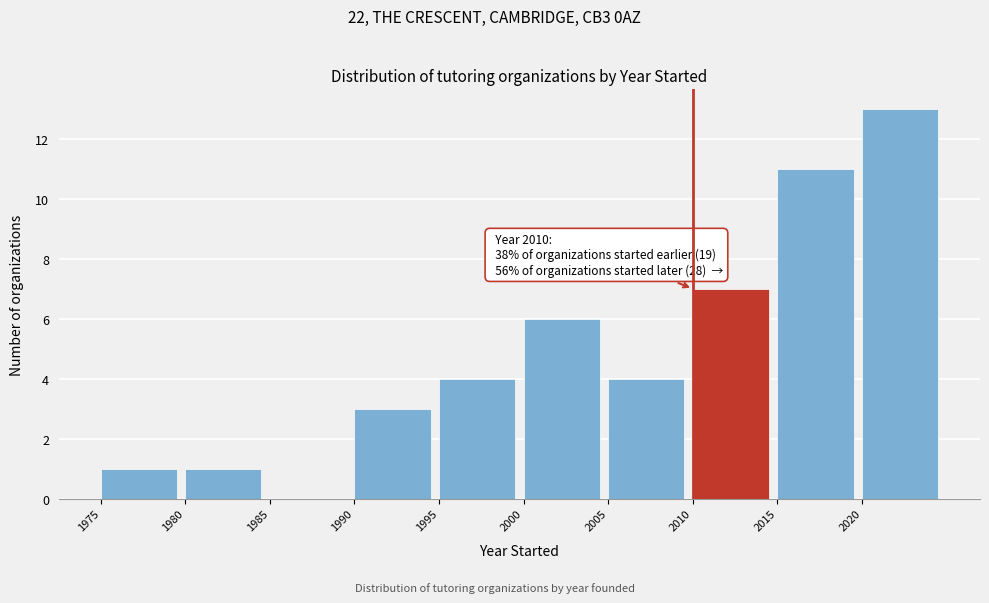

Over which range of the x-axis is the bar tallest?

2020 to 2025